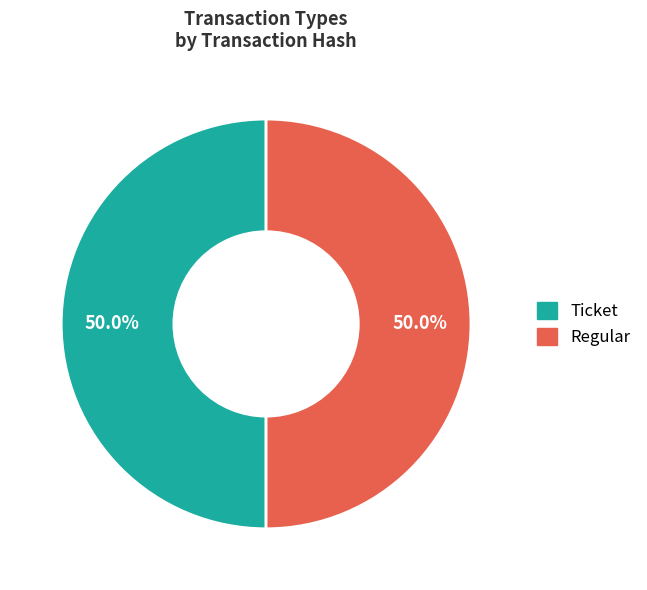

Count the number of slices in the pie.

2